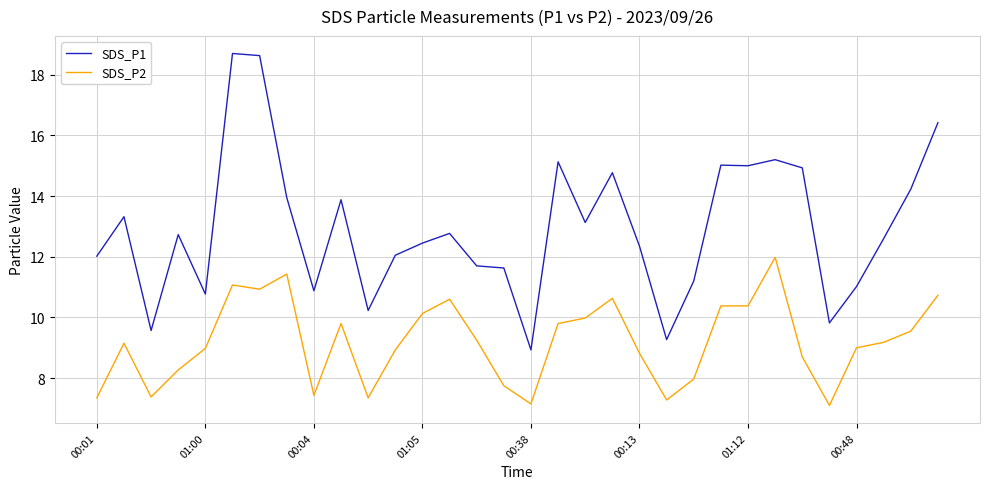

List the series in order of their peak value, highest first.

SDS_P1, SDS_P2